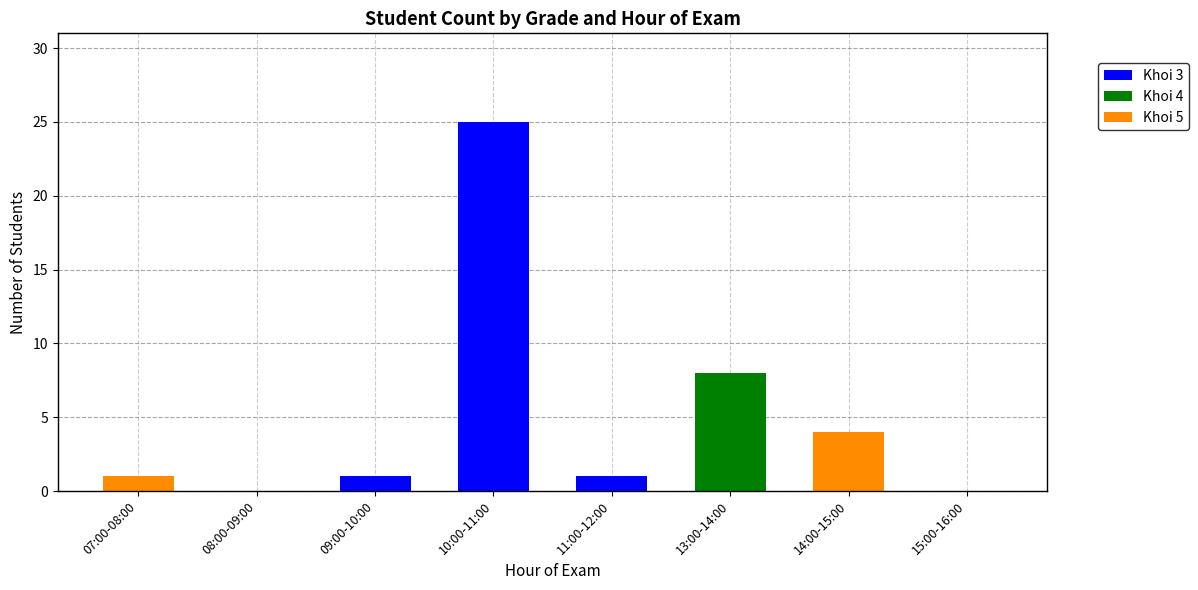

Are the bars horizontal?

No